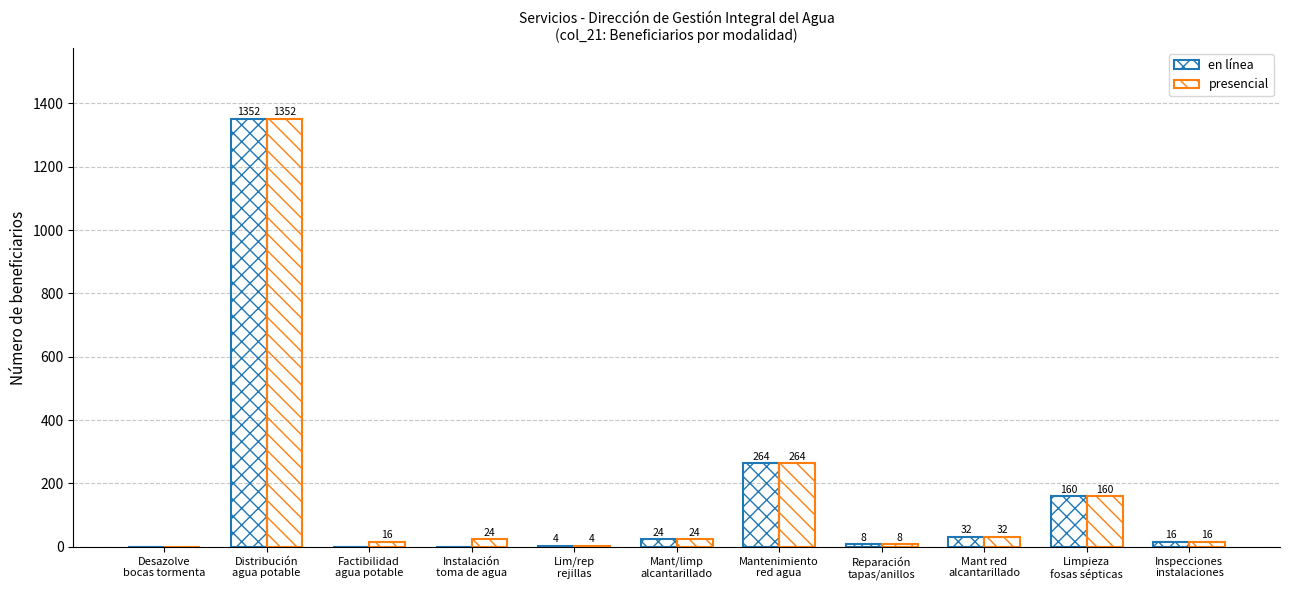

Are the bars grouped side by side (vs. stacked)?

Yes